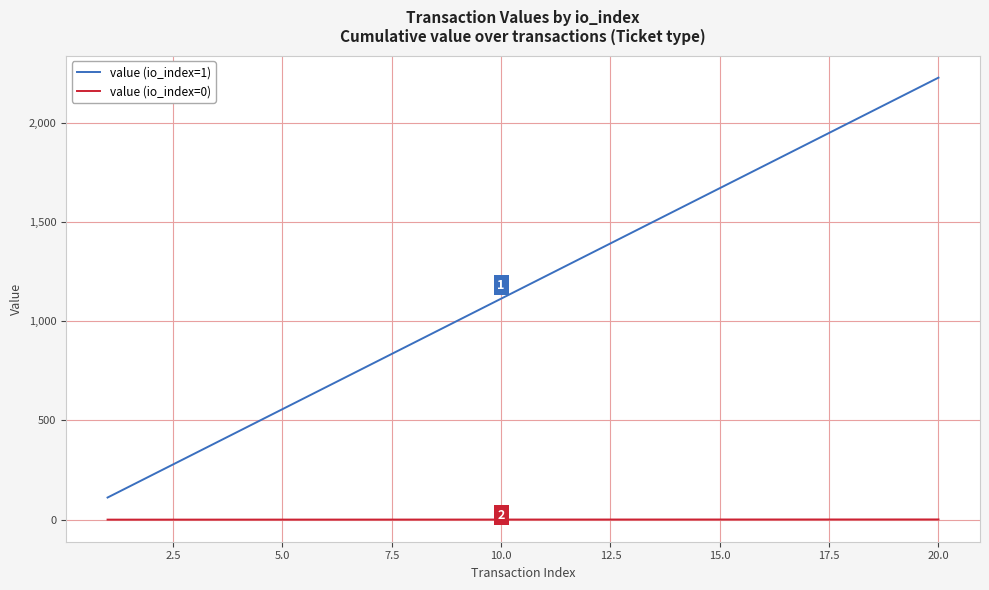

What is the greatest value displayed?

2226.8